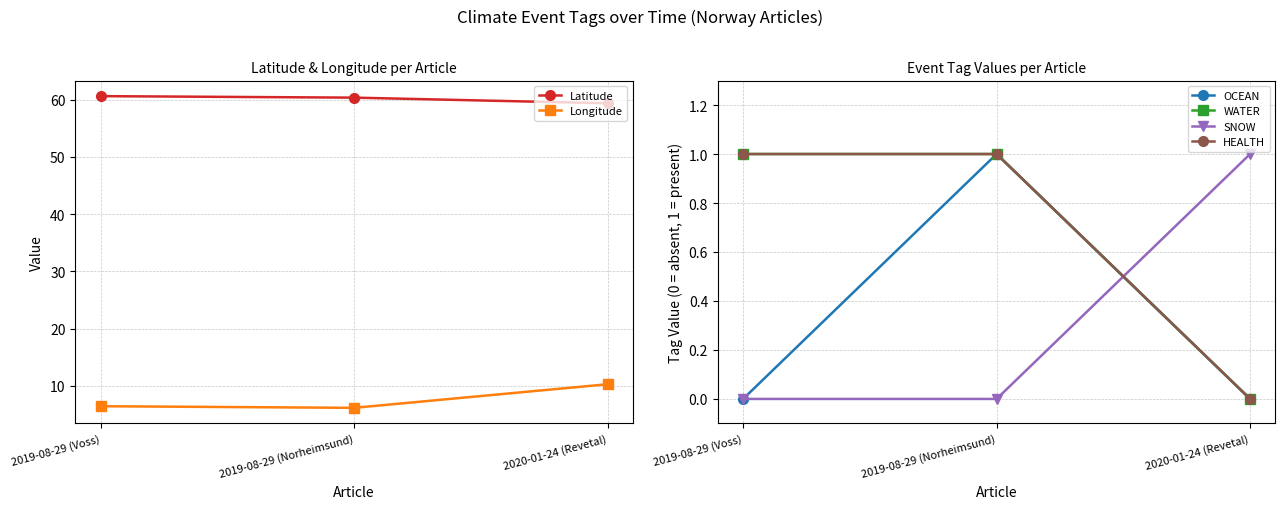

Reading left to right, what are all the values shown in this chart?

Latitude: 60.6	60.4	59.4
Longitude: 6.4	6.1	10.3
OCEAN: 0.0	1.0	0.0
WATER: 1.0	1.0	0.0
SNOW: 0.0	0.0	1.0
HEALTH: 1.0	1.0	0.0